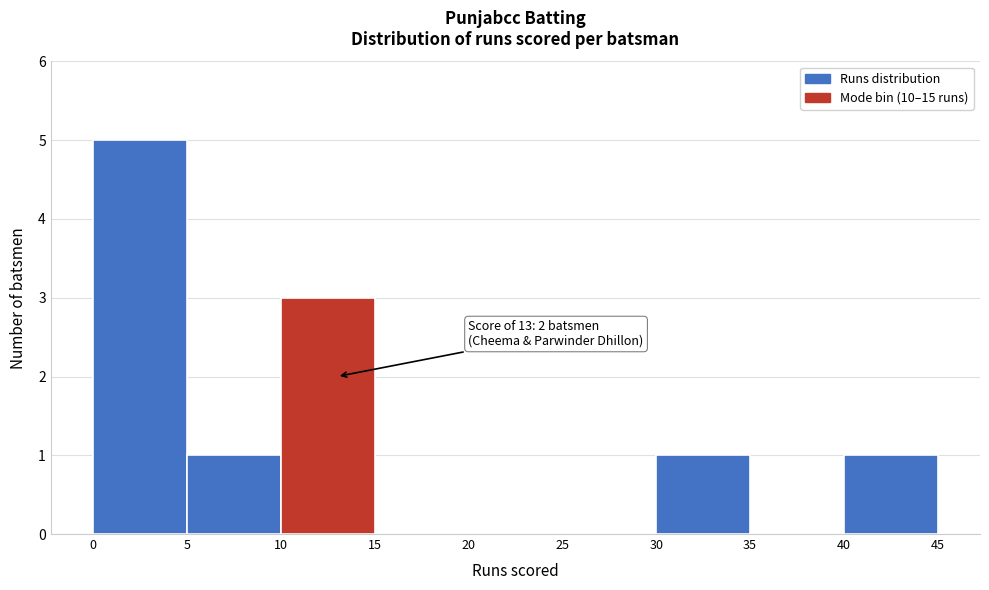

Over which range of the x-axis is the bar tallest?

0 to 5